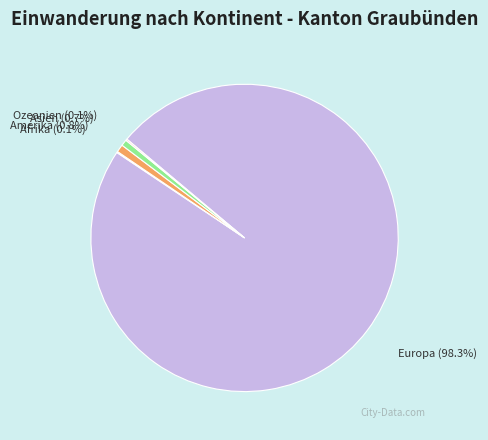

Which category accounts for the majority?

Europa